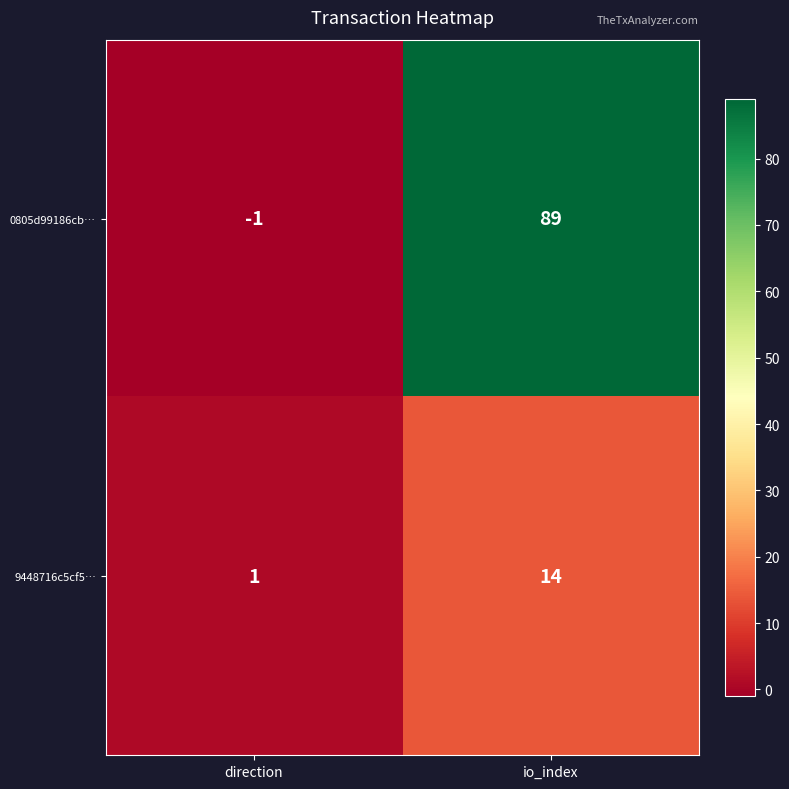

Between direction and io_index, which series saw the biggest shift?

0805d99186cb…